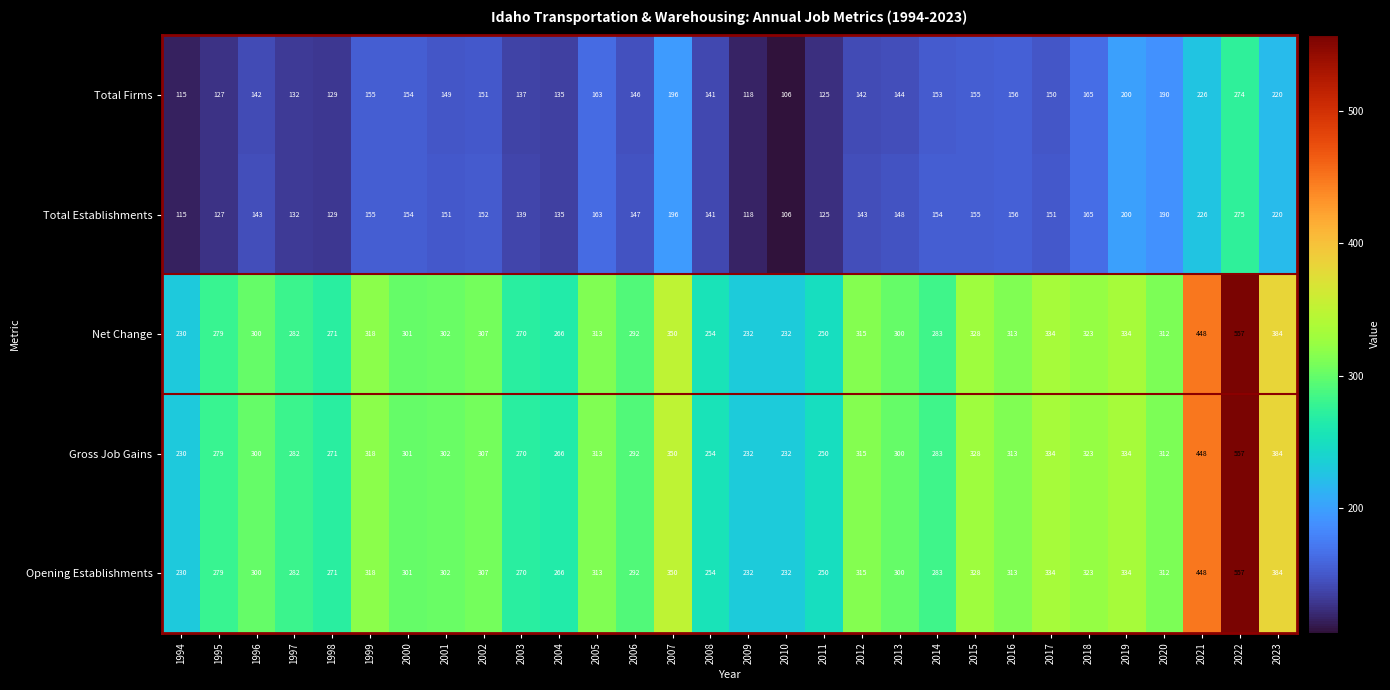

What is the difference between the highest and lowest values at 2001?

153